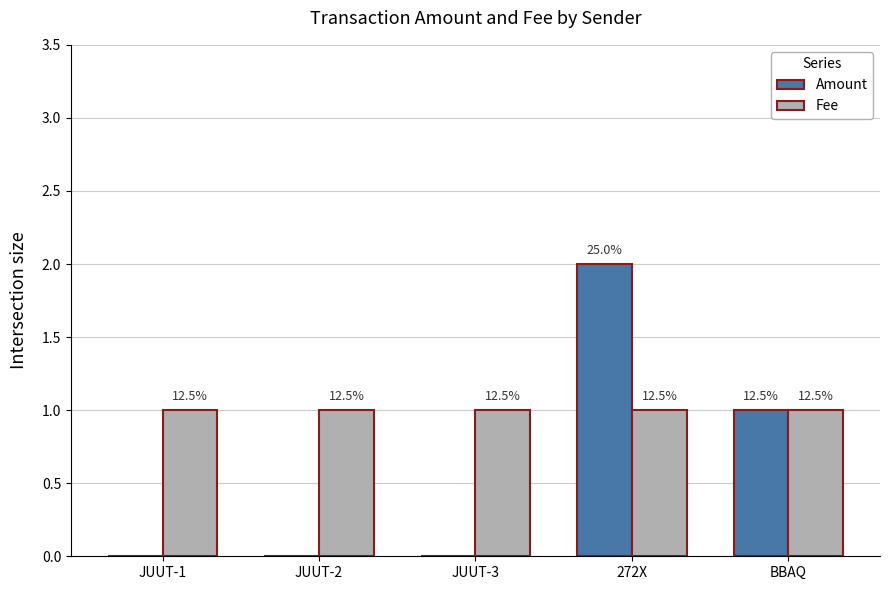

Are the bars horizontal?

No